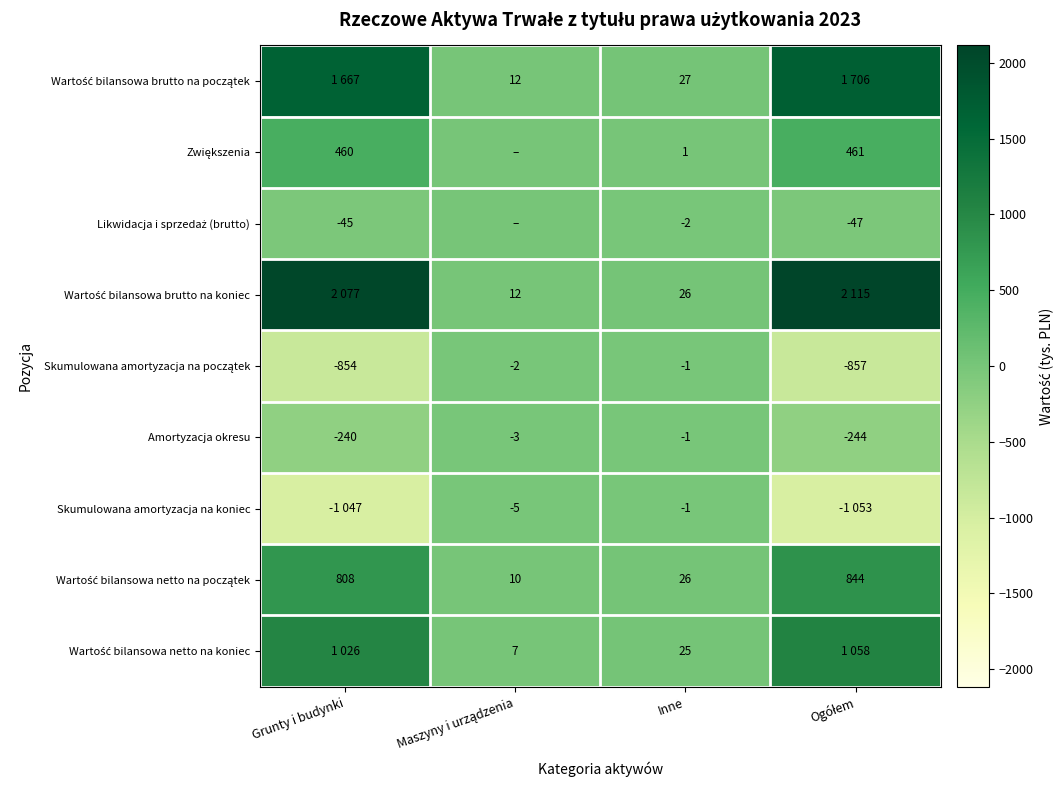

At which label does Amortyzacja okresu first exceed -3?

Inne